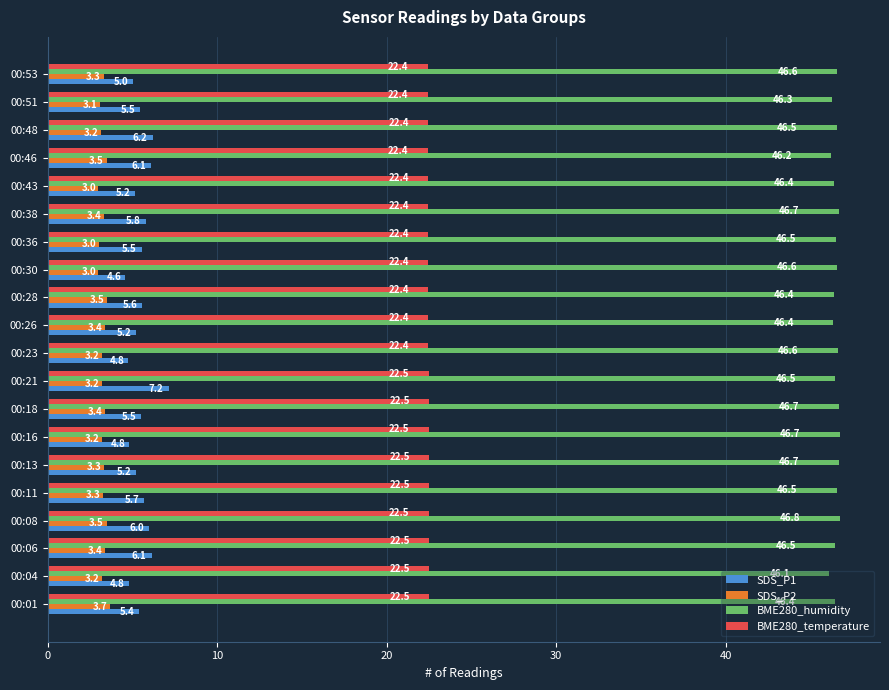

Which series has the largest total across all categories?

BME280_humidity